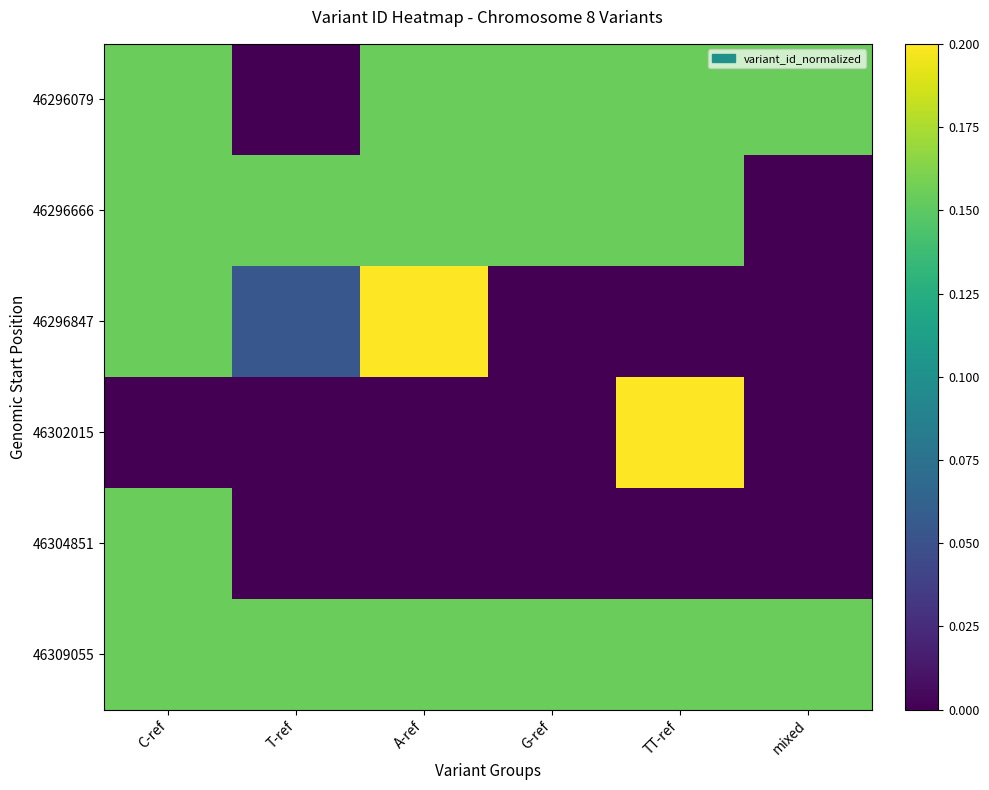

Between C-ref and T-ref, which series saw the biggest shift?

46296079